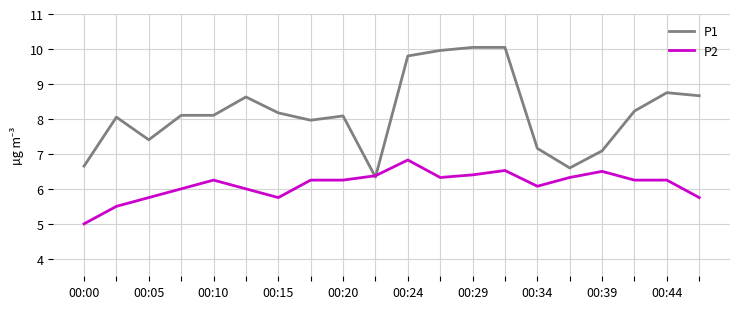

List the series in order of their overall mean, highest first.

P1, P2